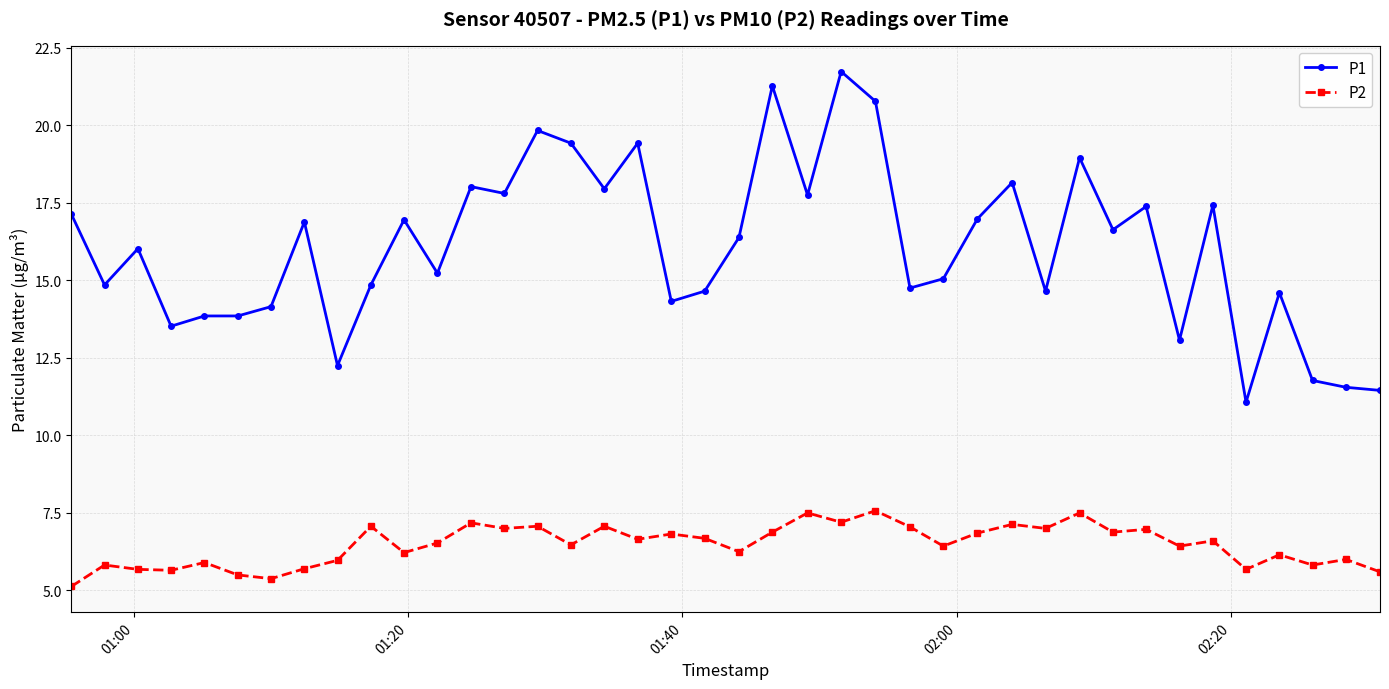

What is the value of the P1 point at the 23rd from the left?

17.8